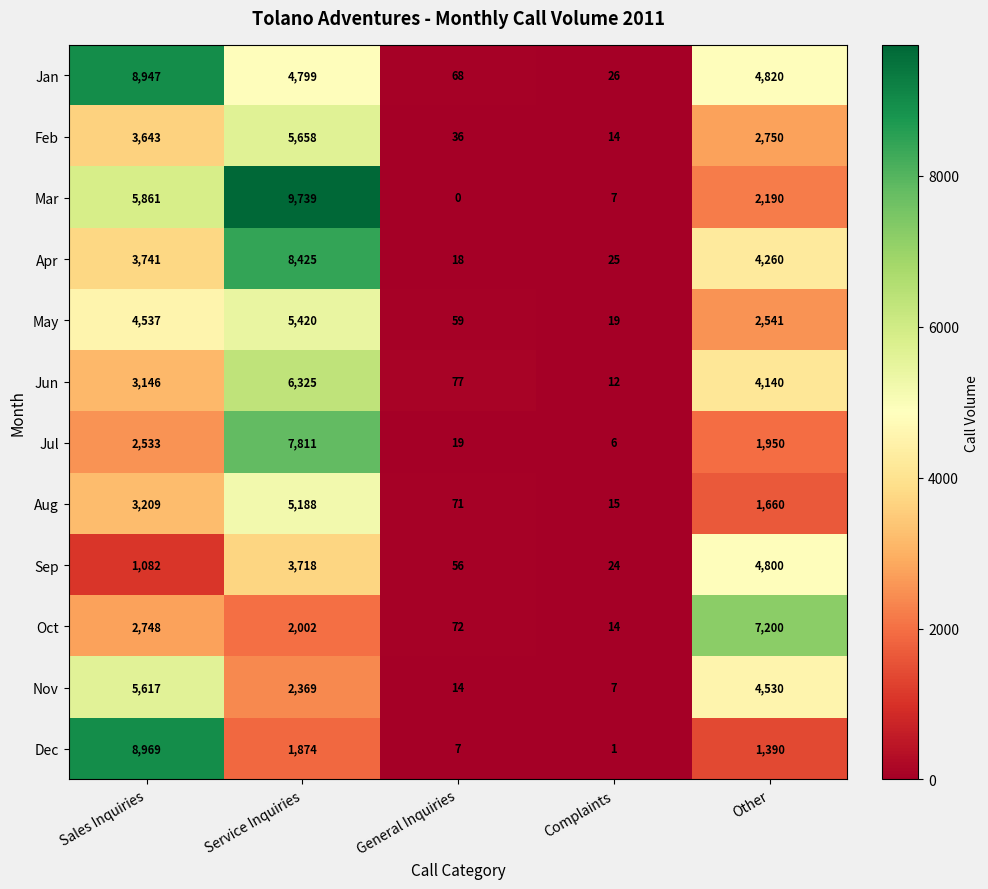

List the series in order of their peak value, highest first.

Mar, Dec, Jan, Apr, Jul, Oct, Jun, Feb, Nov, May, Aug, Sep